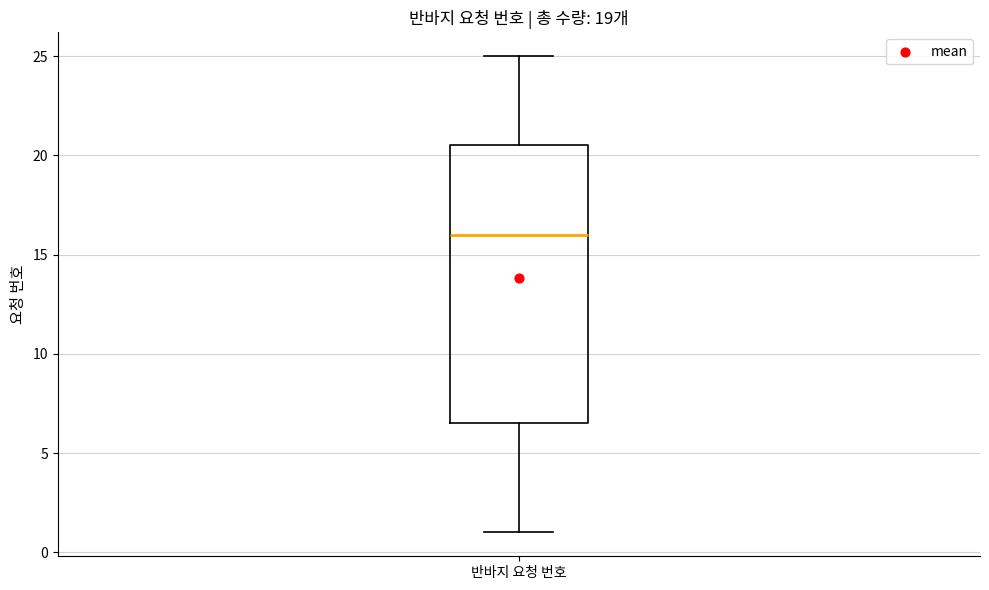

Read this box plot against the y-axis: the position of the median line, the range covered by the box, and the ends of both whiskers. The values are not printed on the chart, so give them approximately, as read against the axis.

median 16.0, box 6.5 to 20.5, whiskers 1.0 to 25.0